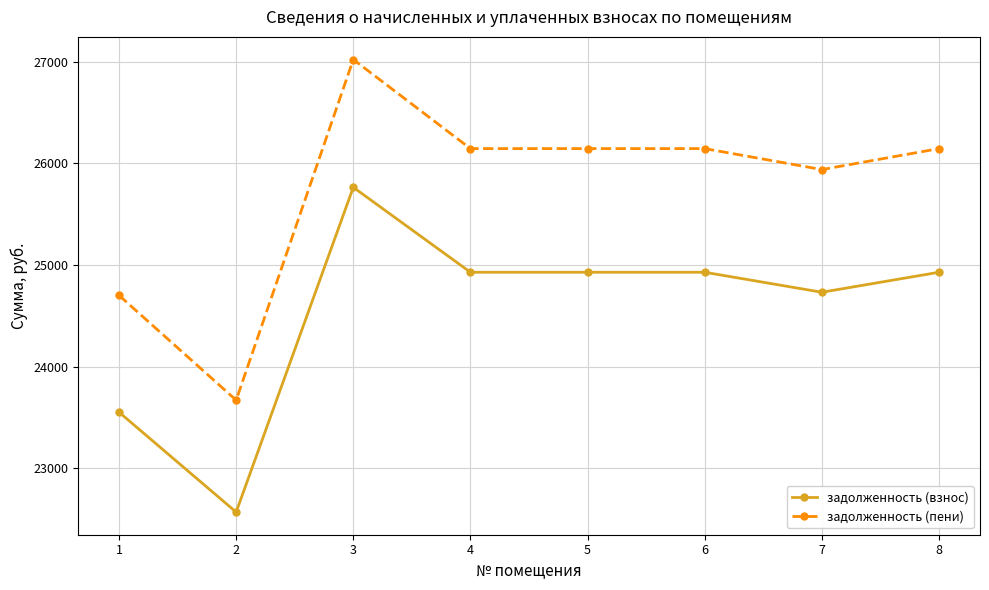

True or false: задолженность (взнос) has more than 2 points higher than both neighbors.

False